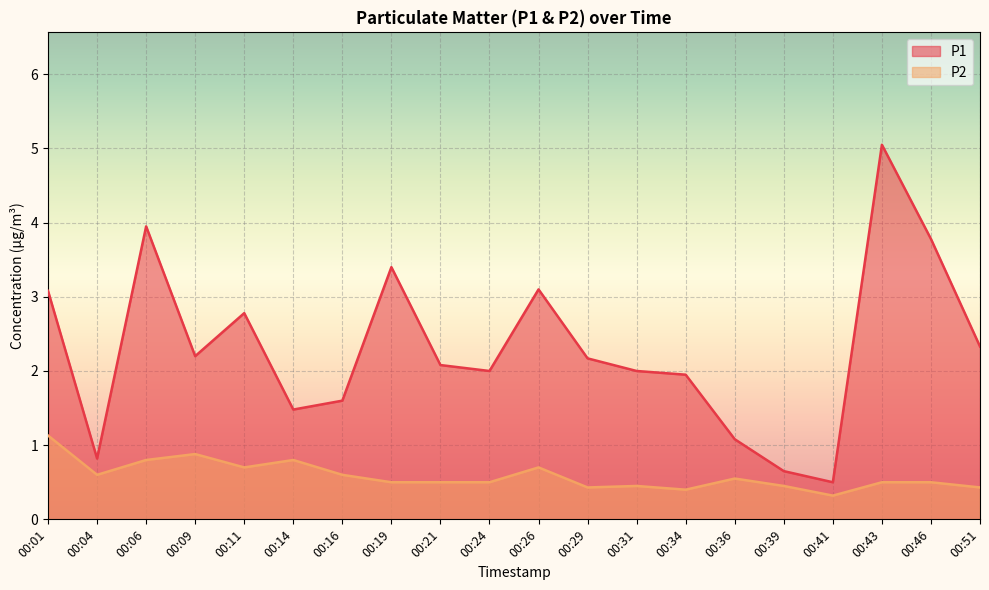

Reading right to left, transcribe all the data shown in this chart.

P1: 2.3	3.8	5.0	0.5	0.7	1.1	1.9	2.0	2.2	3.1	2.0	2.1	3.4	1.6	1.5	2.8	2.2	4.0	0.8	3.1
P2: 0.4	0.5	0.5	0.3	0.5	0.6	0.4	0.5	0.4	0.7	0.5	0.5	0.5	0.6	0.8	0.7	0.9	0.8	0.6	1.1